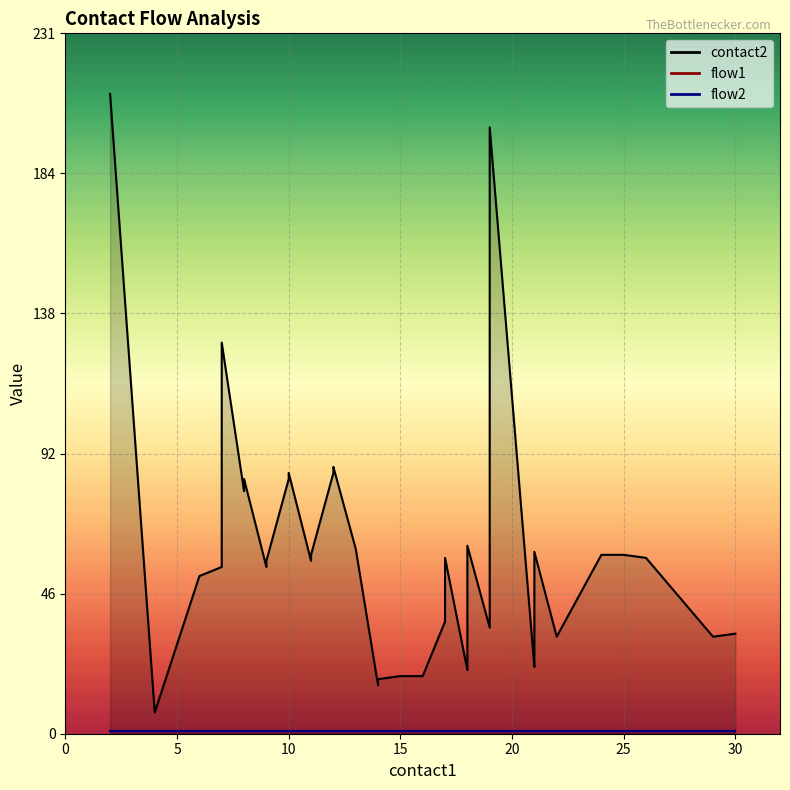

True or false: flow2 has more than 2 interior local peaks.

False